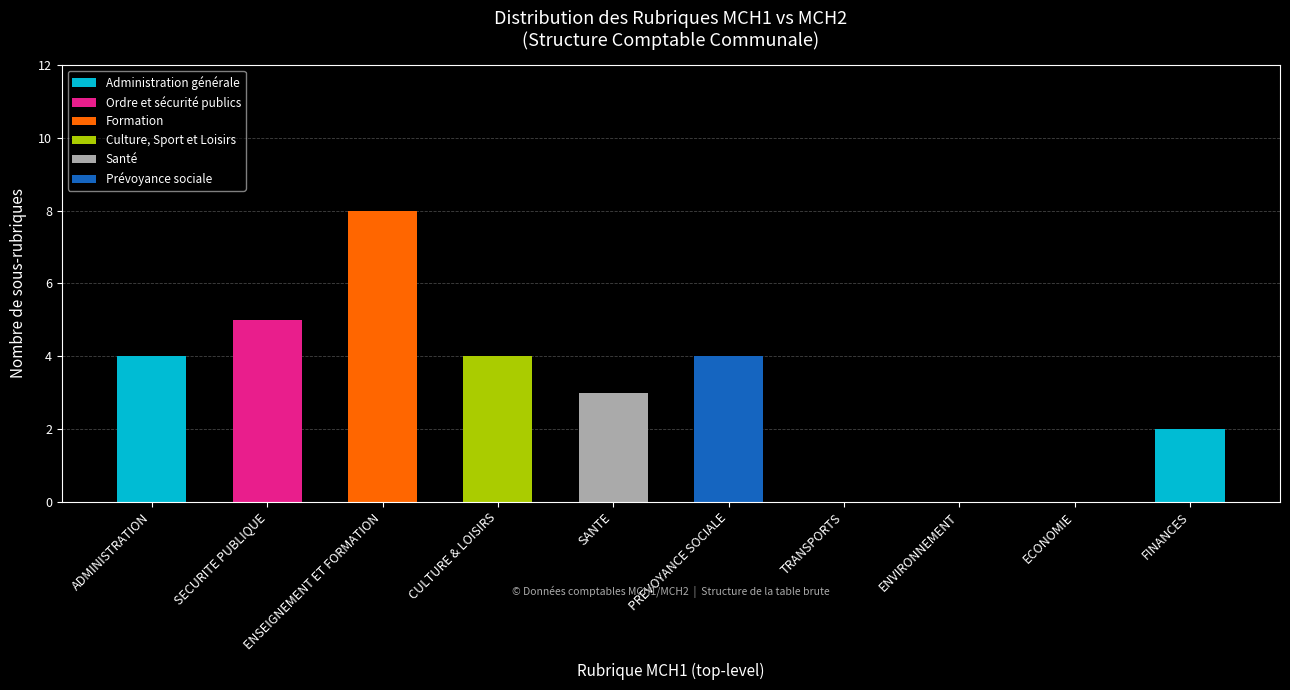

Are the bars horizontal?

No